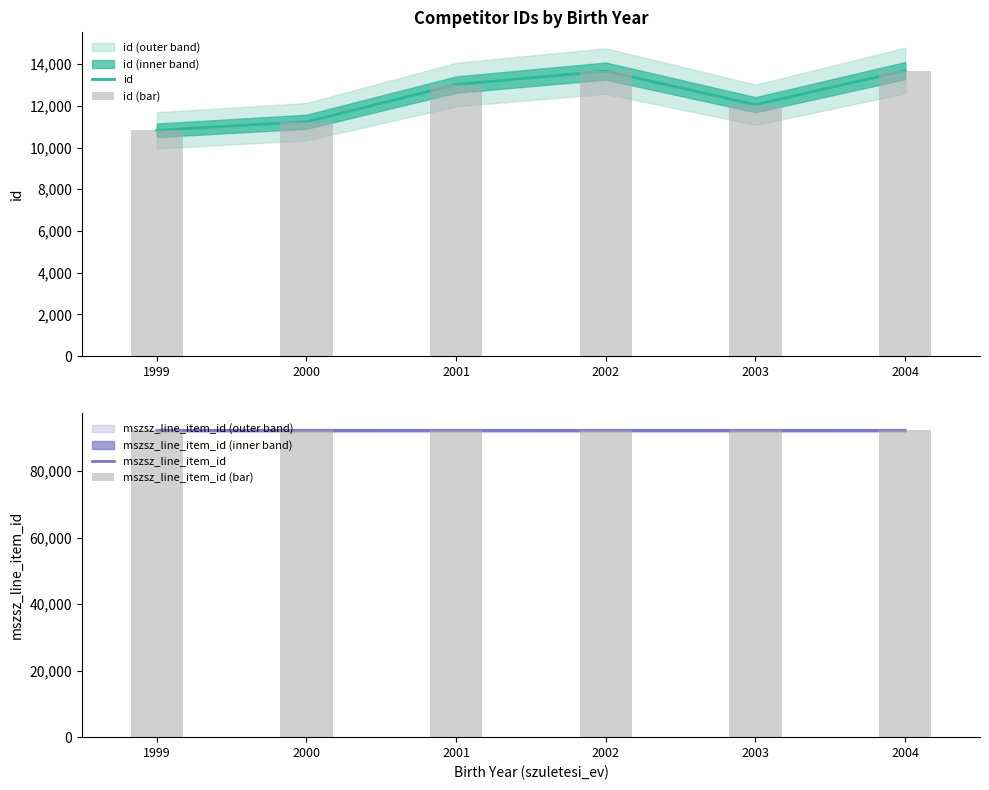

Count the number of categories in the chart.

6